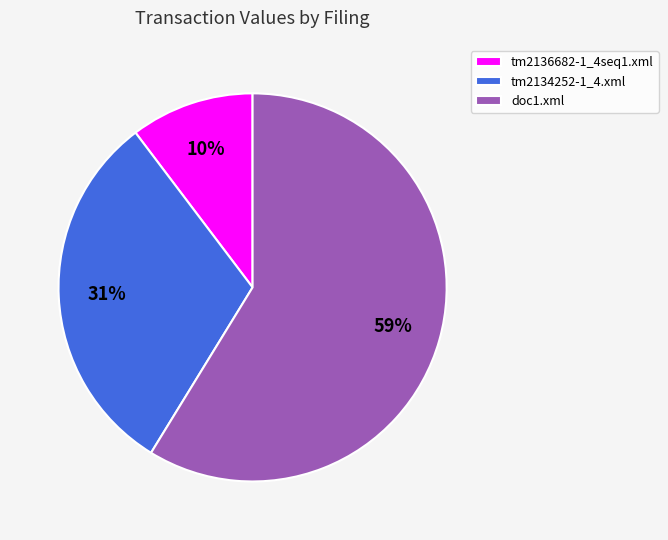

Is tm2136682-1_4seq1.xml the majority of the pie?

No